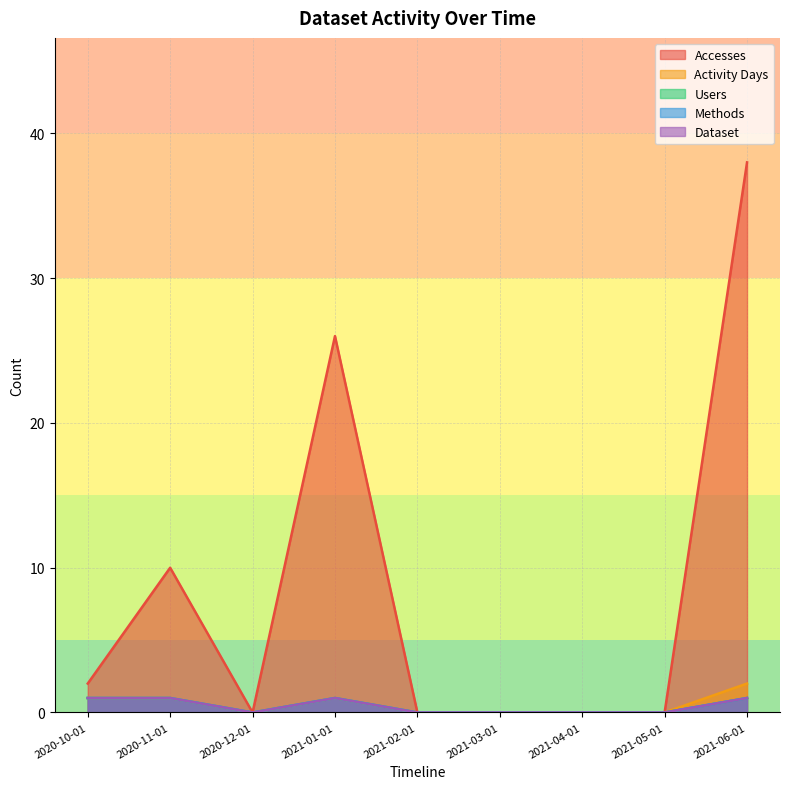

What position from the right is 2021-05-01?

2